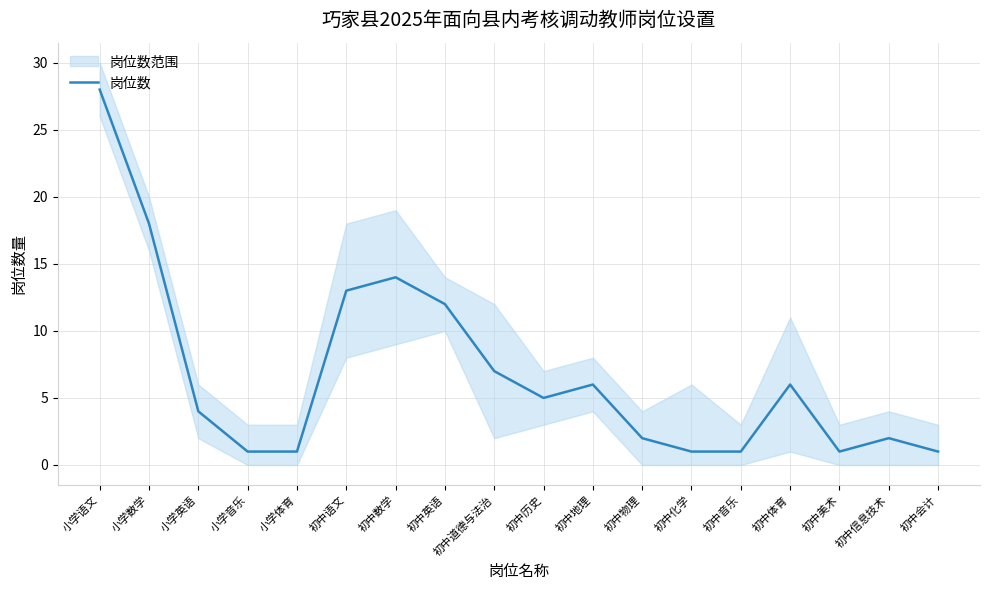

What is the difference between the values at 小学语文 and 初中会计?

27